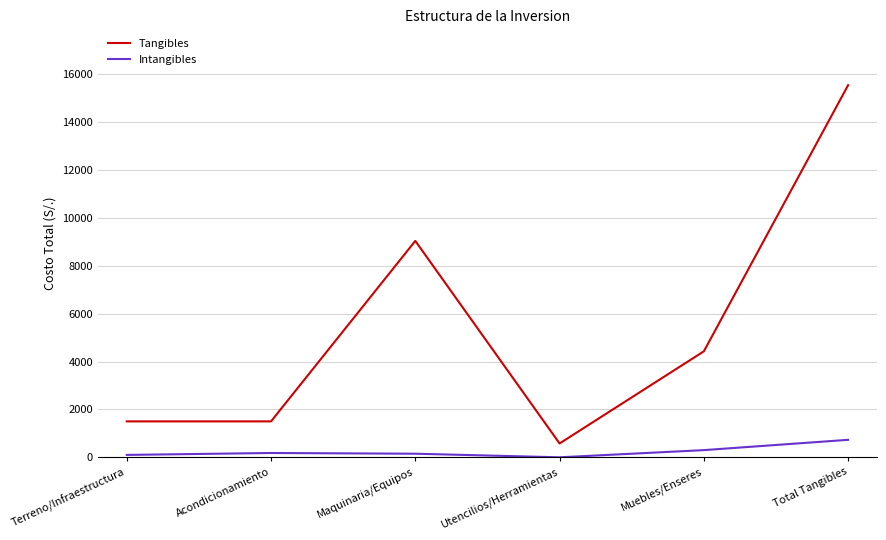

The Tangibles series shows 1500.0 at Acondicionamiento. True or false?

True